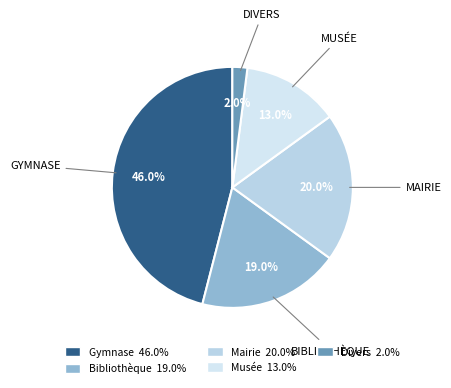

To the nearest percent, what is the difference between the largest and smallest slice percentages?

44%